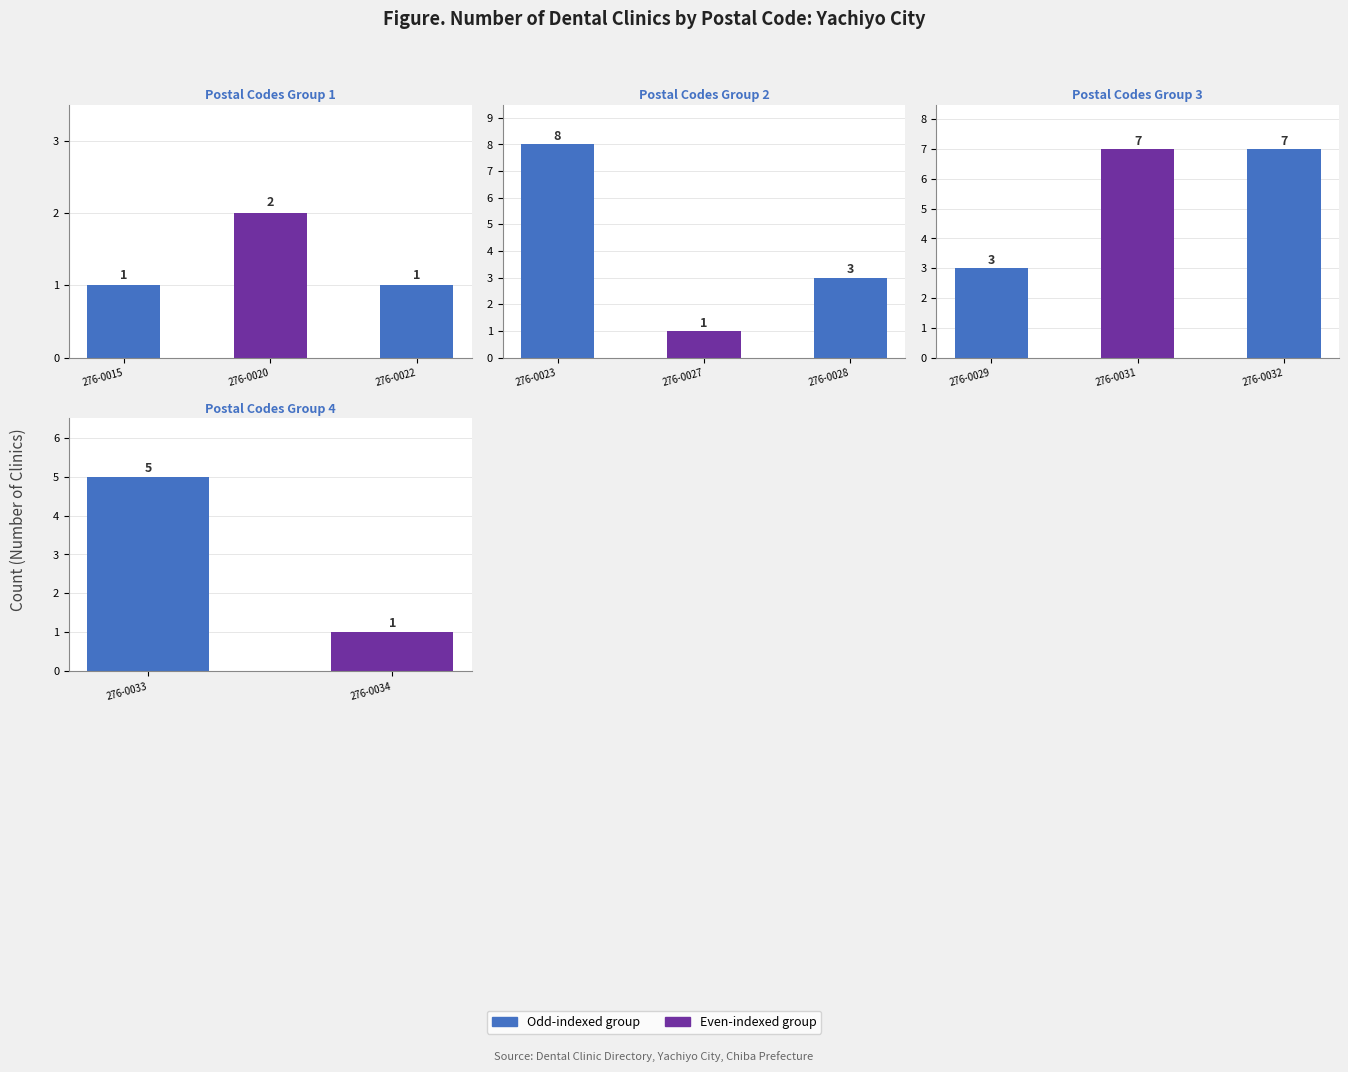

What is the minimum value shown in the chart?

1